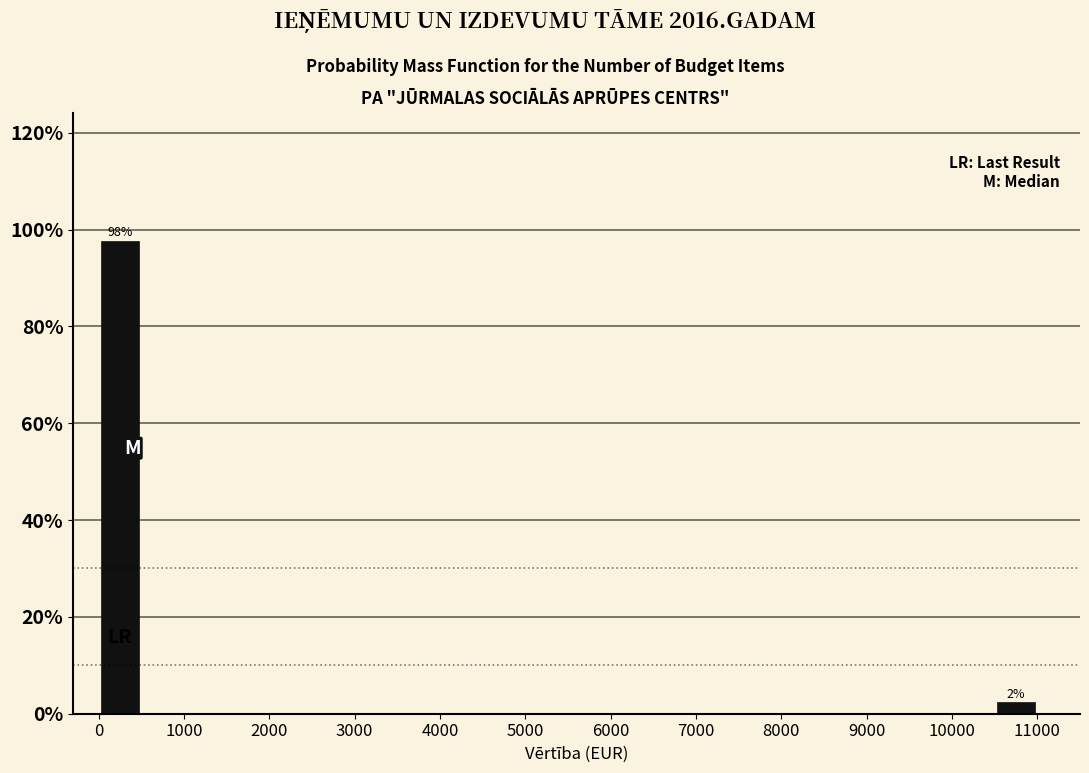

Which range on the x-axis has the tallest bar?

0 to 500